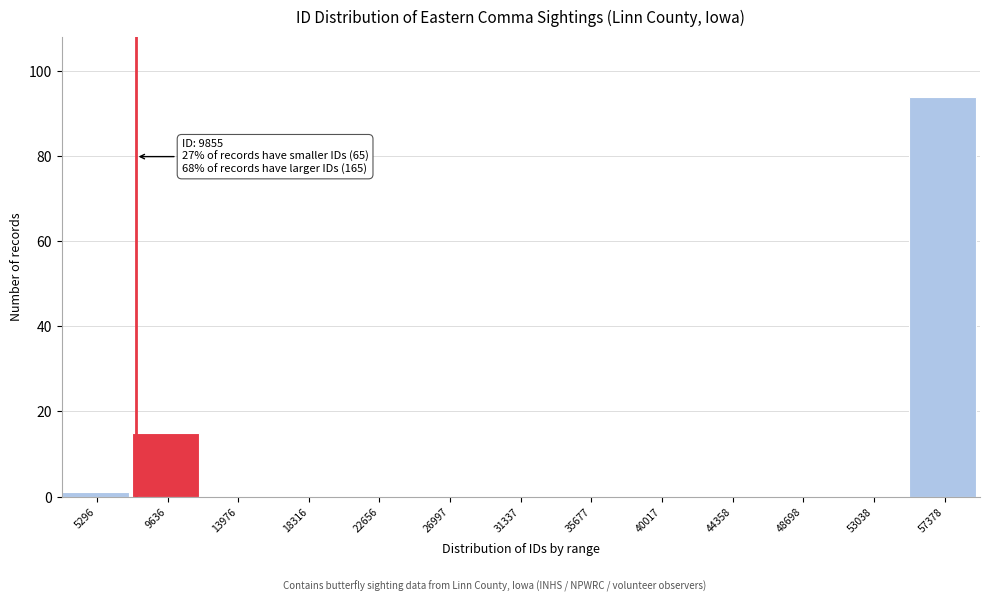

Reading left to right, extract all data points from this chart.

5296=1	9636=15	13976=0	18316=0	22656=0	26997=0	31337=0	35677=0	40017=0	44358=0	48698=0	53038=0	57378=94